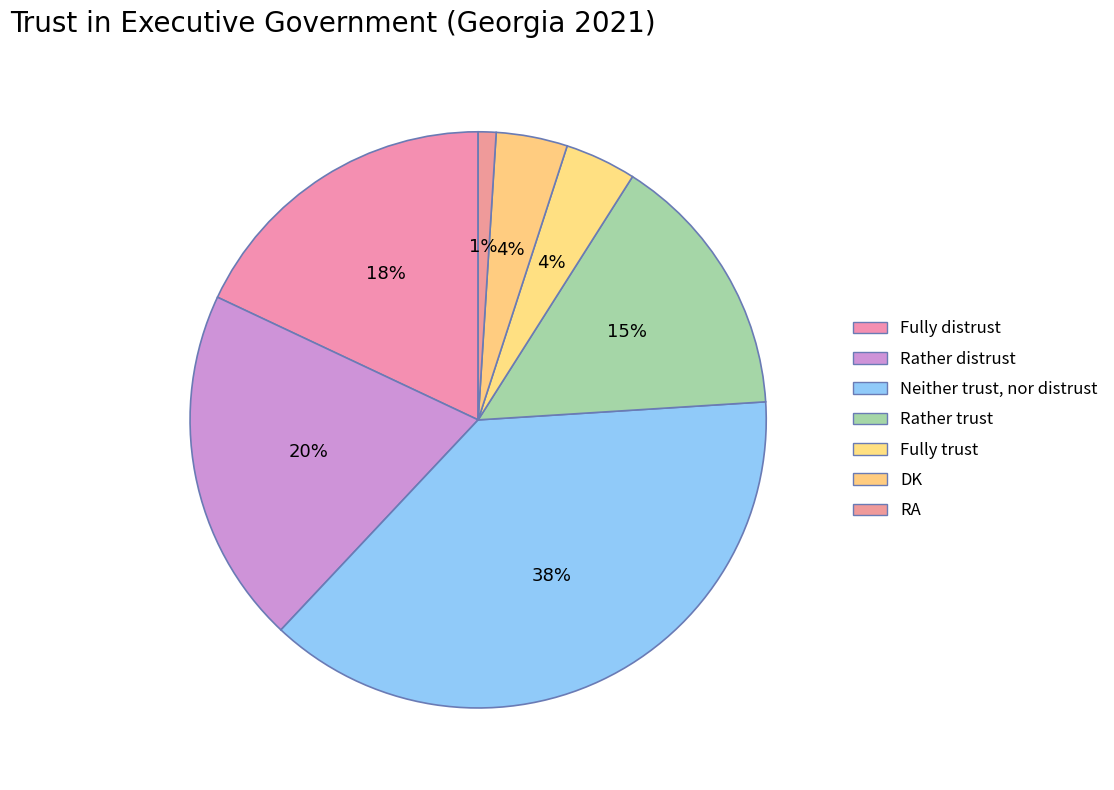

Count the number of slices in the pie.

7